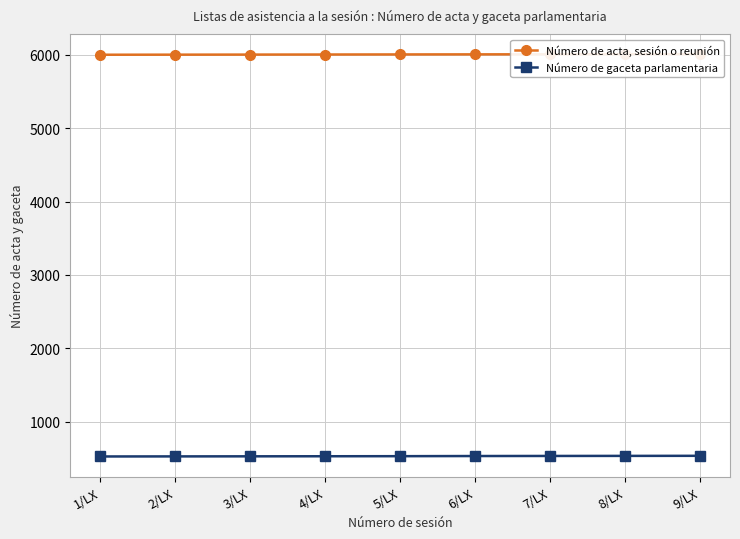

What is the value of the Número de acta, sesión o reunión point at the 4th from the left?

6004